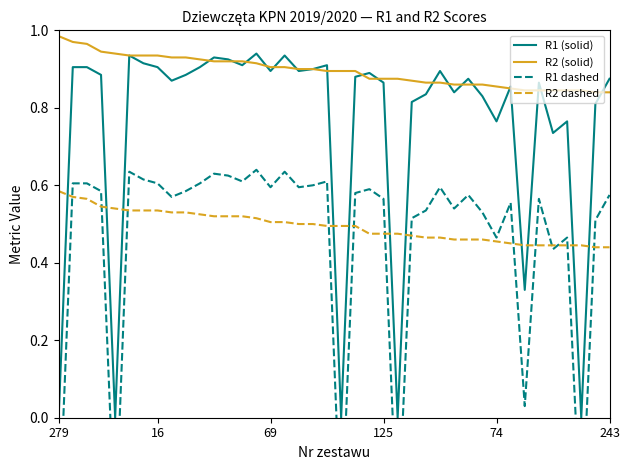

True or false: R2 dashed and R1 (solid) intersect in this chart.

True